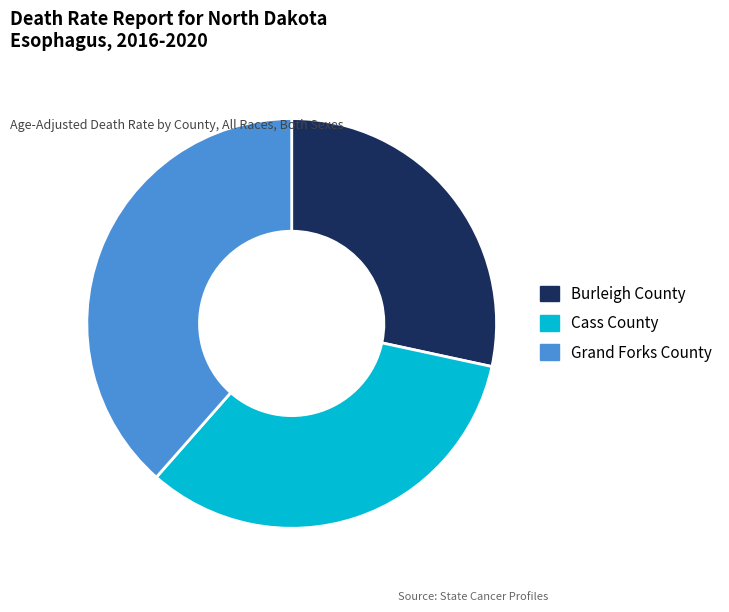

How many segments does this pie chart have?

3